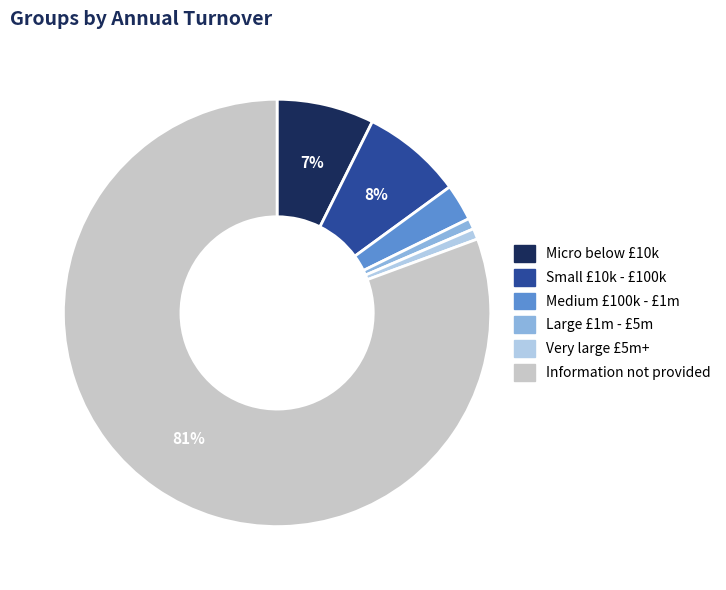

To the nearest percent, what is the average slice percentage?

17%